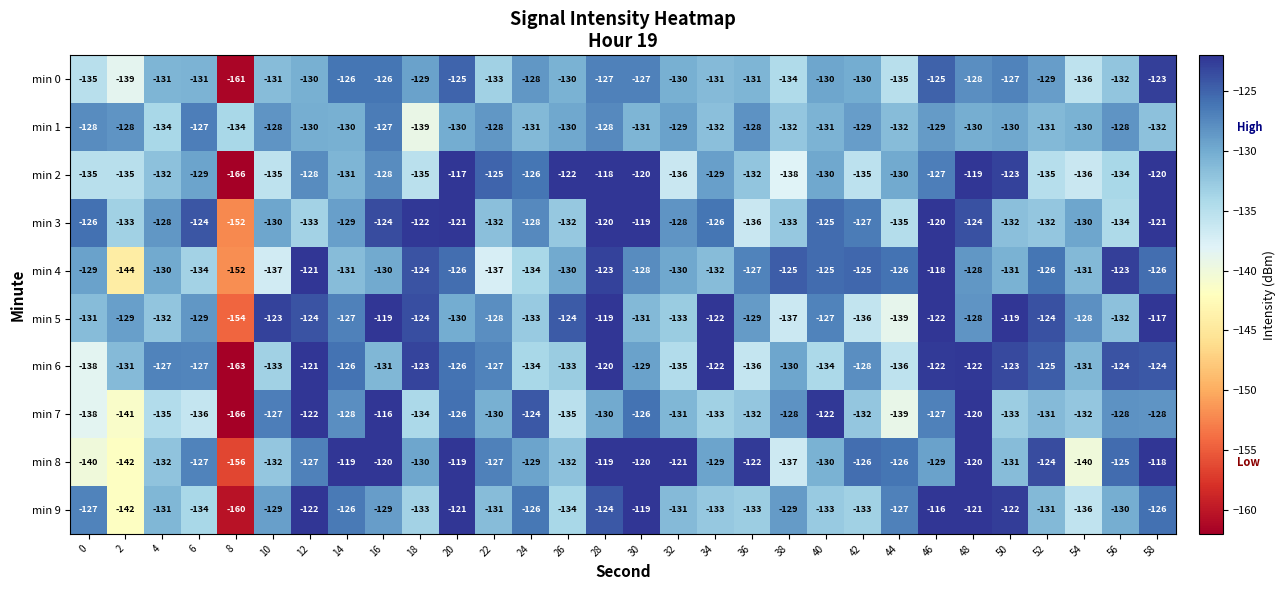

Which series changed the most between 10 and 26?

min 2